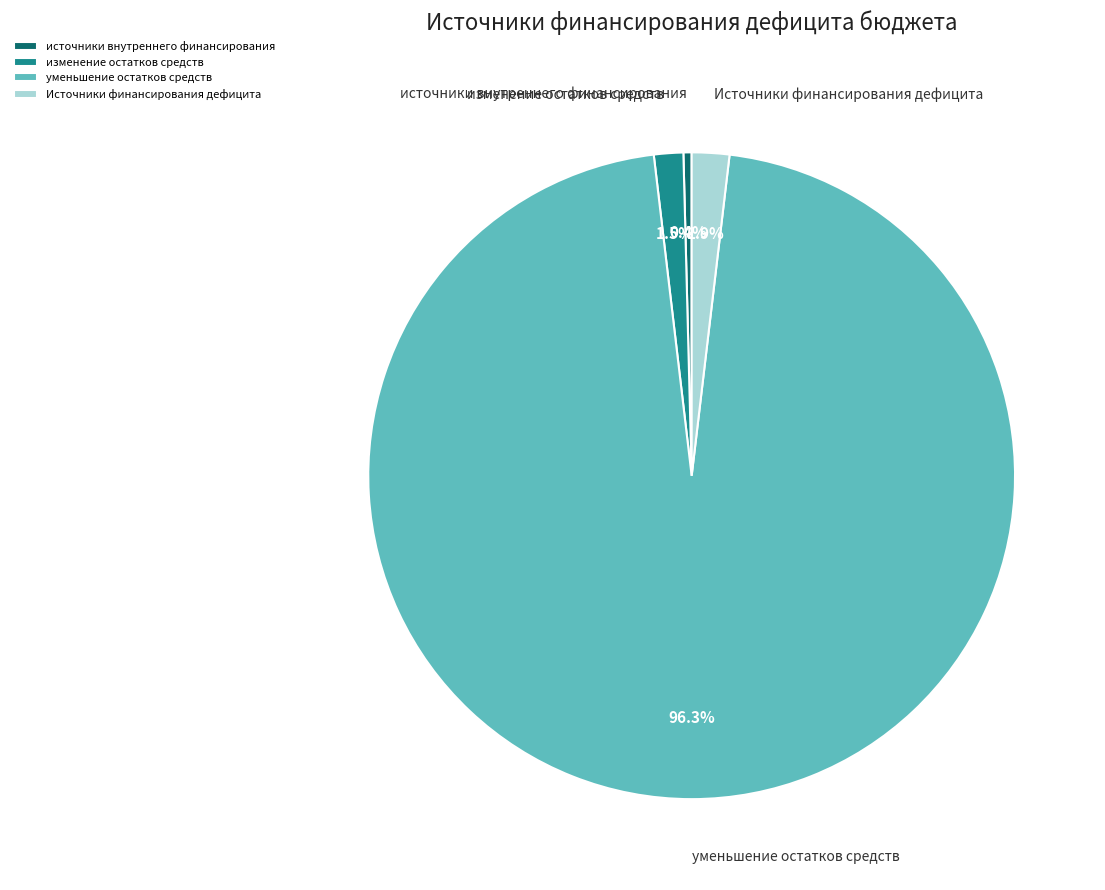

What percentage is NOT represented by изменение остатков средств?

98.5%